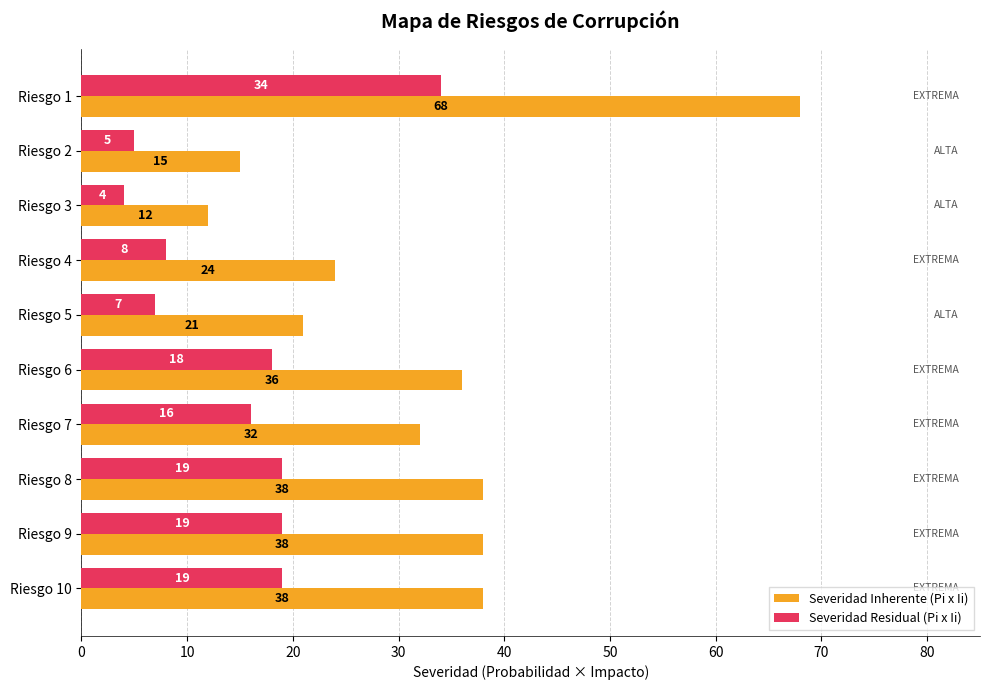

Rank the series by their maximum value, from lowest to highest.

Severidad Residual (Pi x Ii), Severidad Inherente (Pi x Ii)